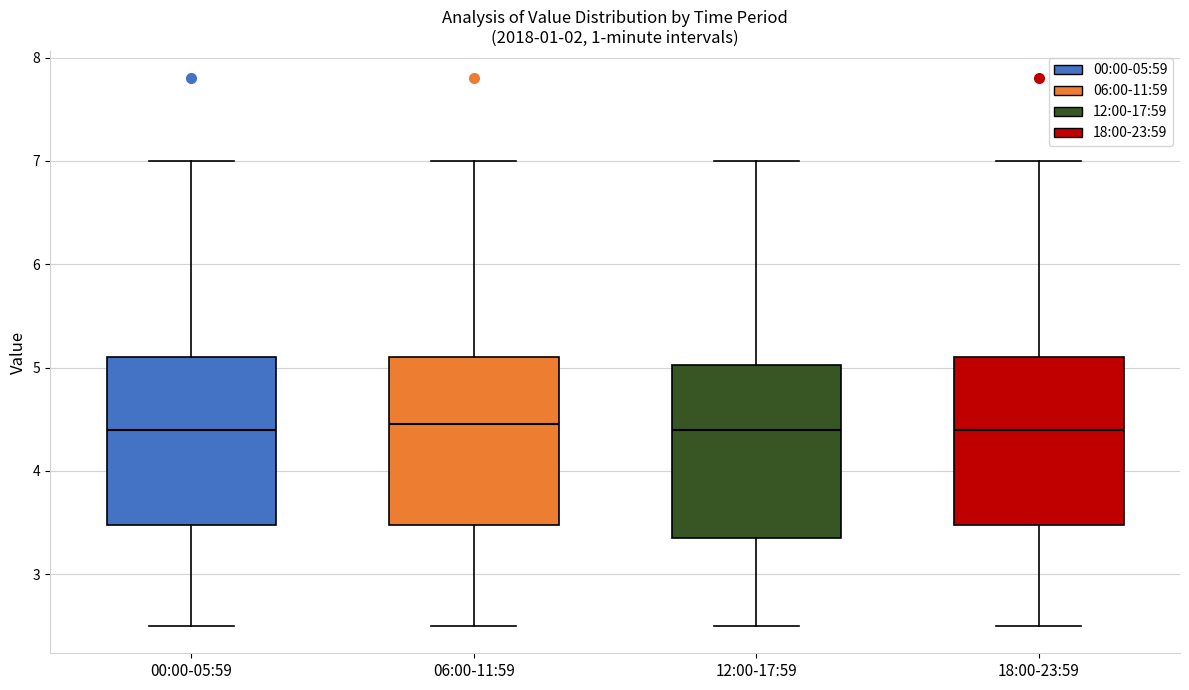

Where does the median line of the box for 12:00-17:59 sit on the y-axis? The values are not printed on the chart, so give them approximately, as read against the axis.

4.4